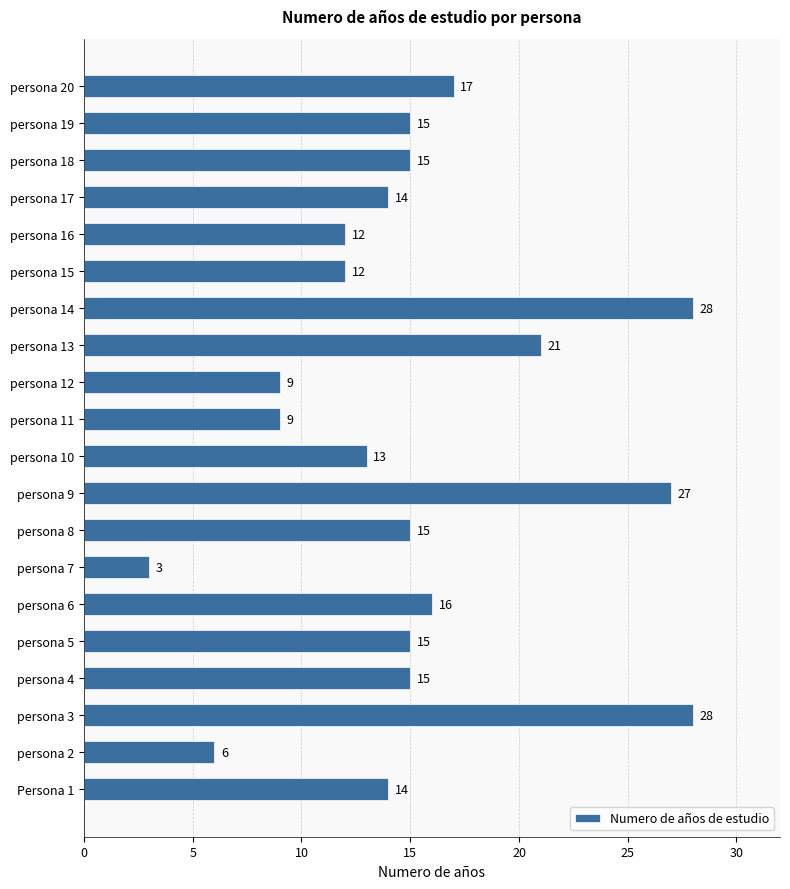

True or false: the data shows 14 at Persona 1.

True